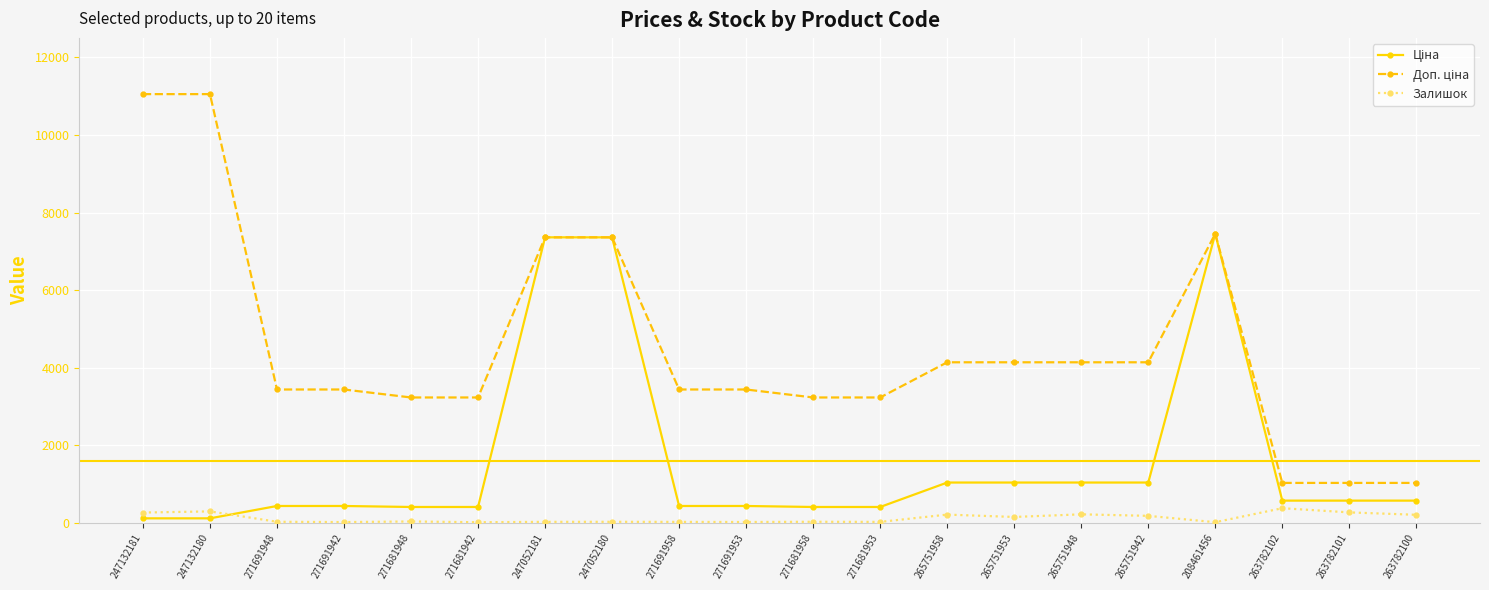

What is the value of the Доп. ціна point at the 10th from the left?

3434.6